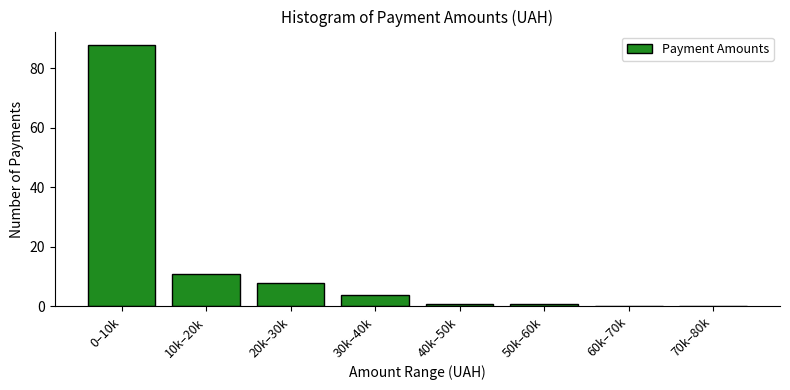

Reading left to right, extract all data points from this chart.

0–10k=88	10k–20k=11	20k–30k=8	30k–40k=4	40k–50k=1	50k–60k=1	60k–70k=0	70k–80k=0